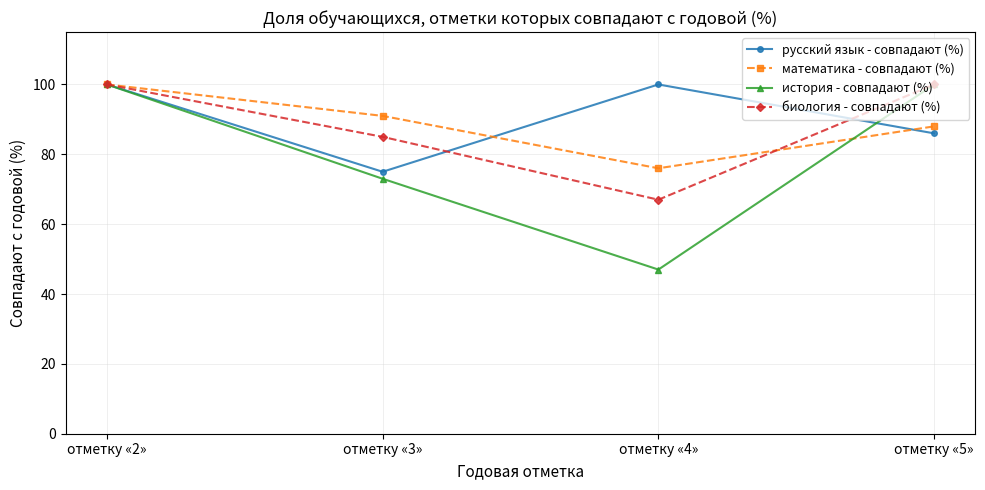

Is it true that история - совпадают (%) equals 100 at отметку «2»?

True